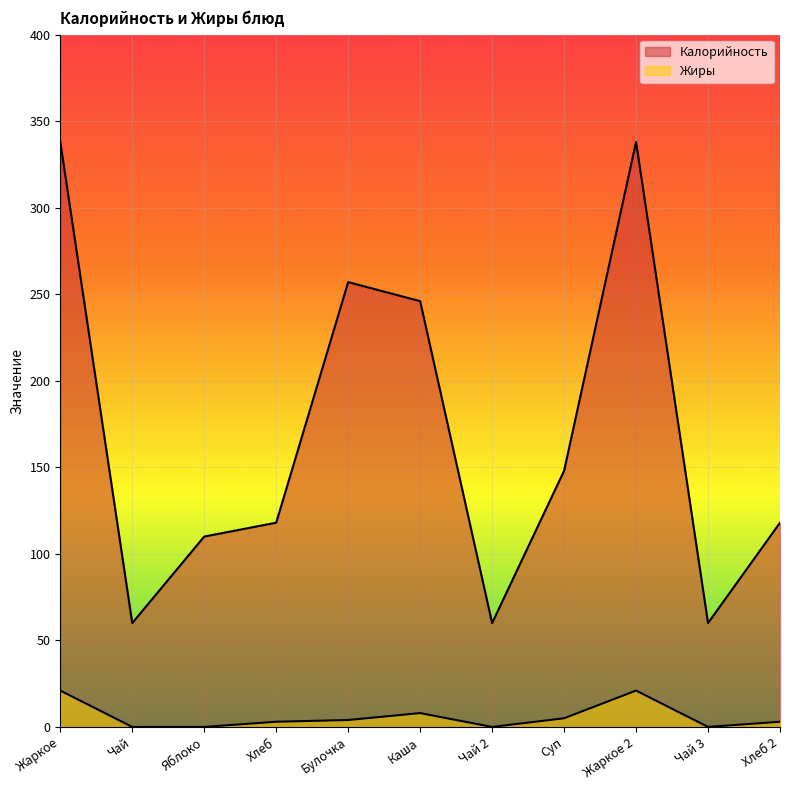

Reading left to right, extract all data points from this chart.

Калорийность: Жаркое=338	Чай=60	Яблоко=110	Хлеб=118	Булочка=257	Каша=246	Чай 2=60	Суп=148	Жаркое 2=338	Чай 3=60	Хлеб 2=118
Жиры: Жаркое=21	Чай=0	Яблоко=0	Хлеб=3	Булочка=4	Каша=8	Чай 2=0	Суп=5	Жаркое 2=21	Чай 3=0	Хлеб 2=3